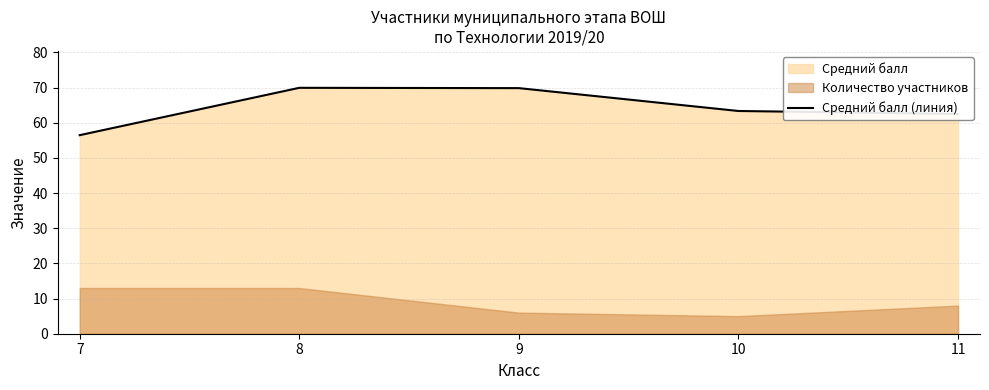

Reading left to right, list all the values displayed in this chart.

7=56.5	8=69.9	9=69.8	10=63.3	11=62.5